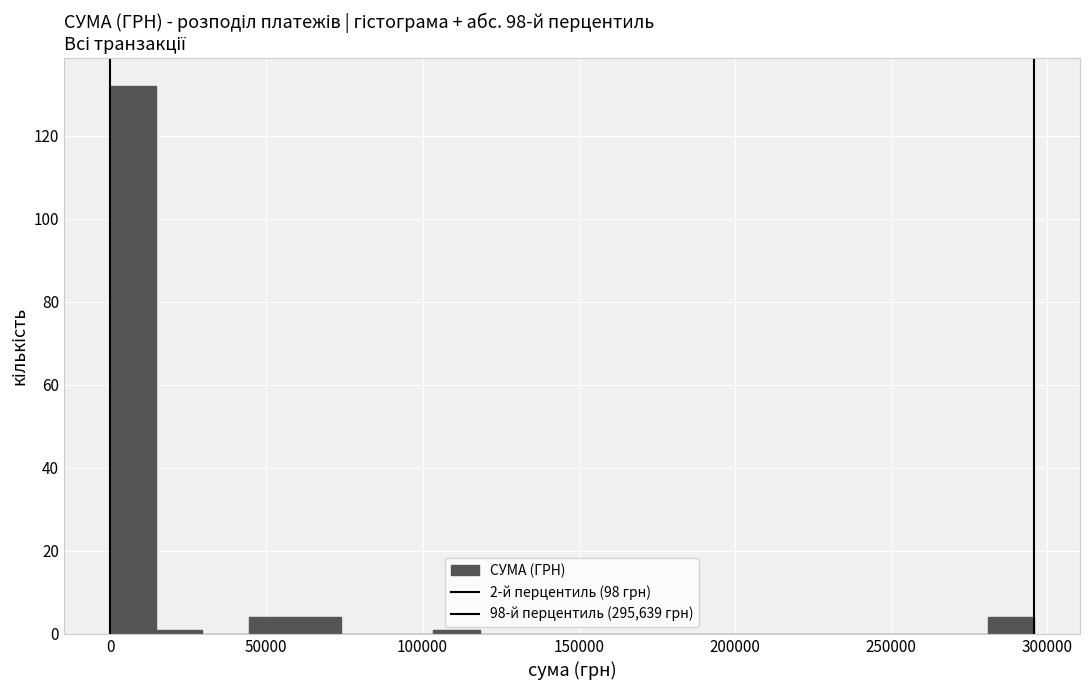

Around what value on the x-axis is the tallest bar? Give the approximate position of its centre, as read against the axis.

5000